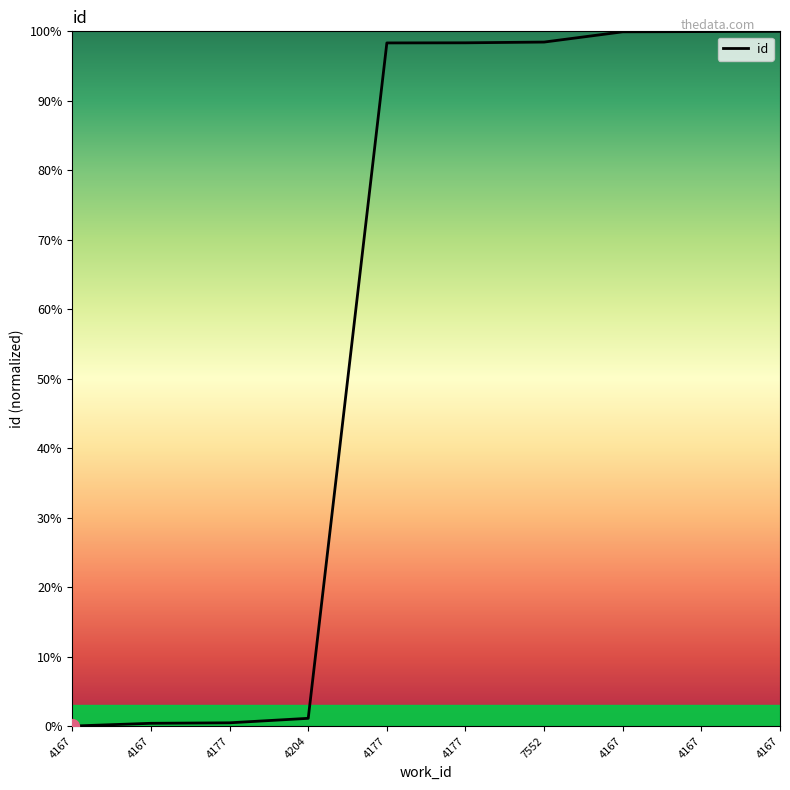

Does the chart display data point markers on the line(s)?

No